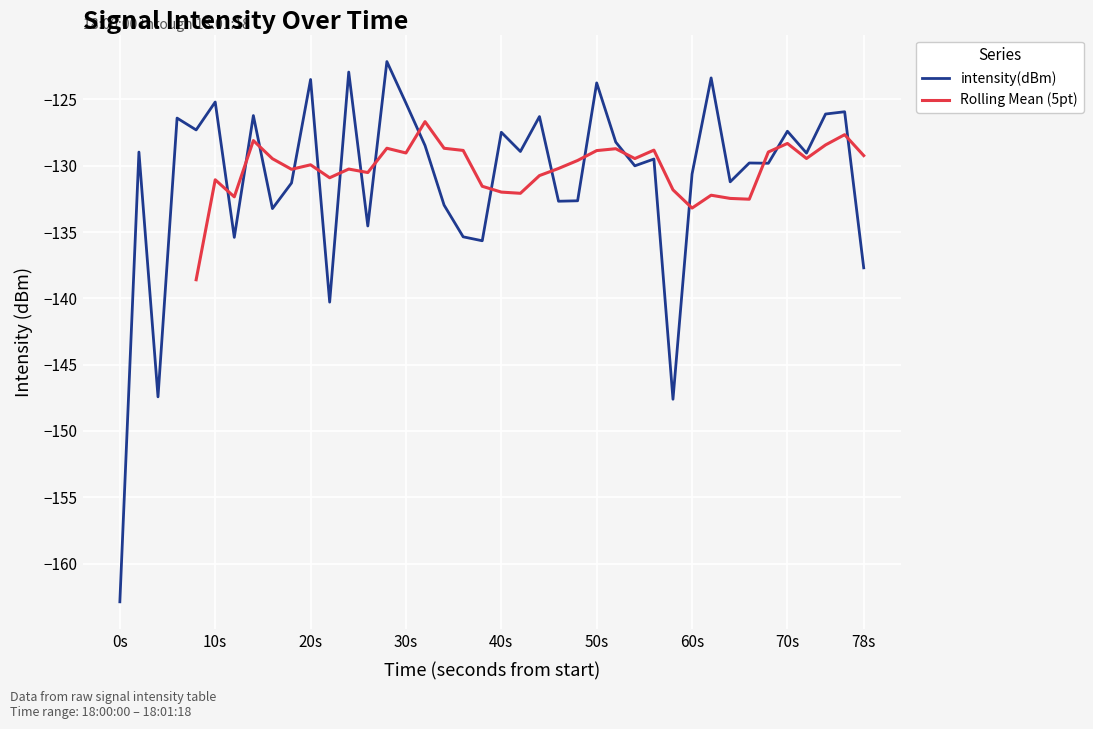

What is the lowest value of the intensity(dBm) series?

-162.9